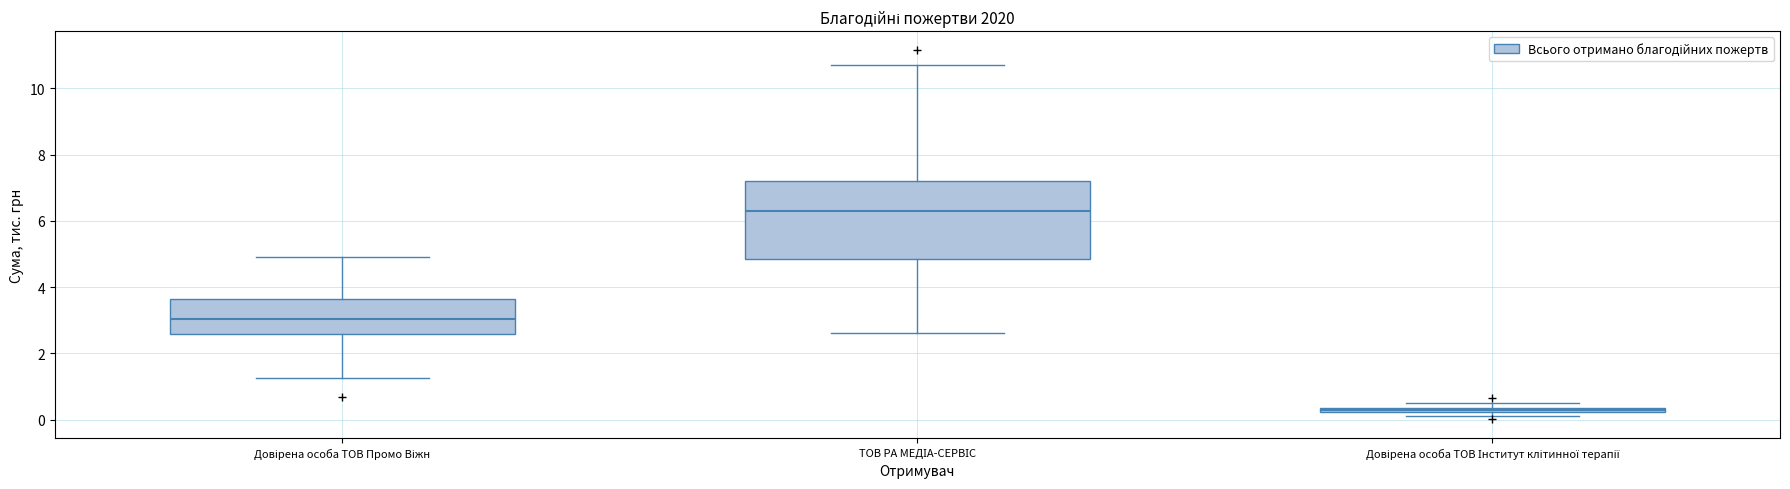

Where does the lower whisker of the box for ТОВ РА МЕДІА-СЕРВІС end on the y-axis? The values are not printed on the chart, so give them approximately, as read against the axis.

2.6